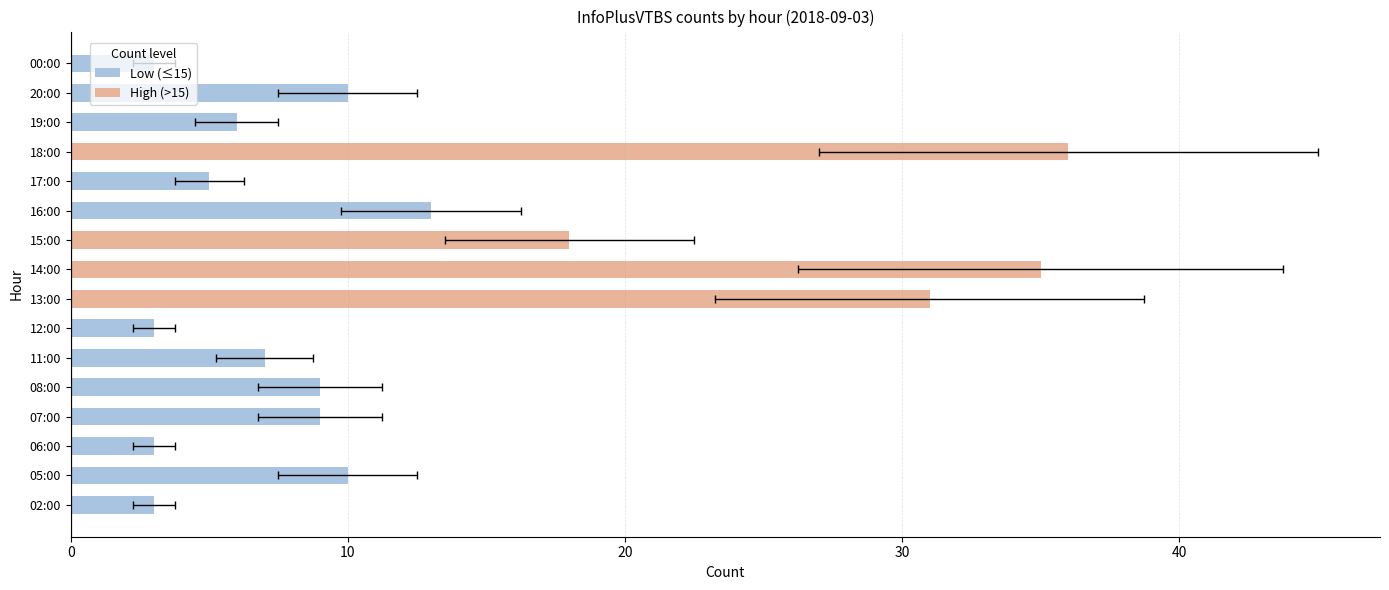

What is the smallest value displayed?

3